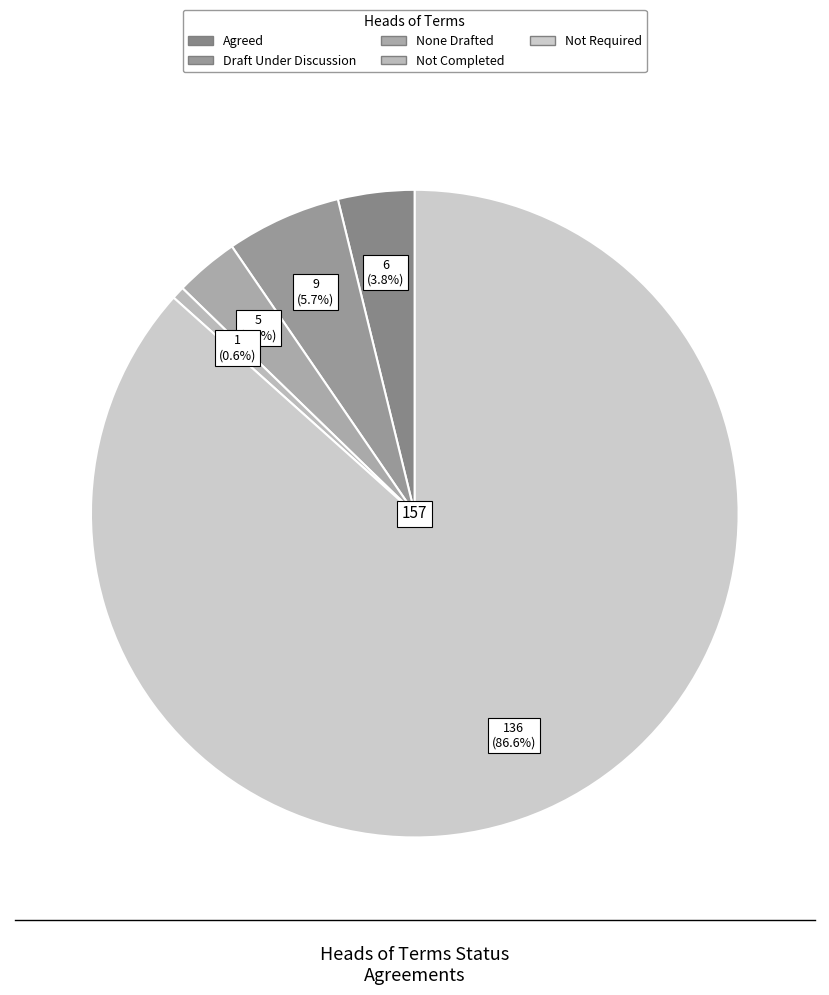

What is the change in value from Draft Under Discussion to Not Required?

+127